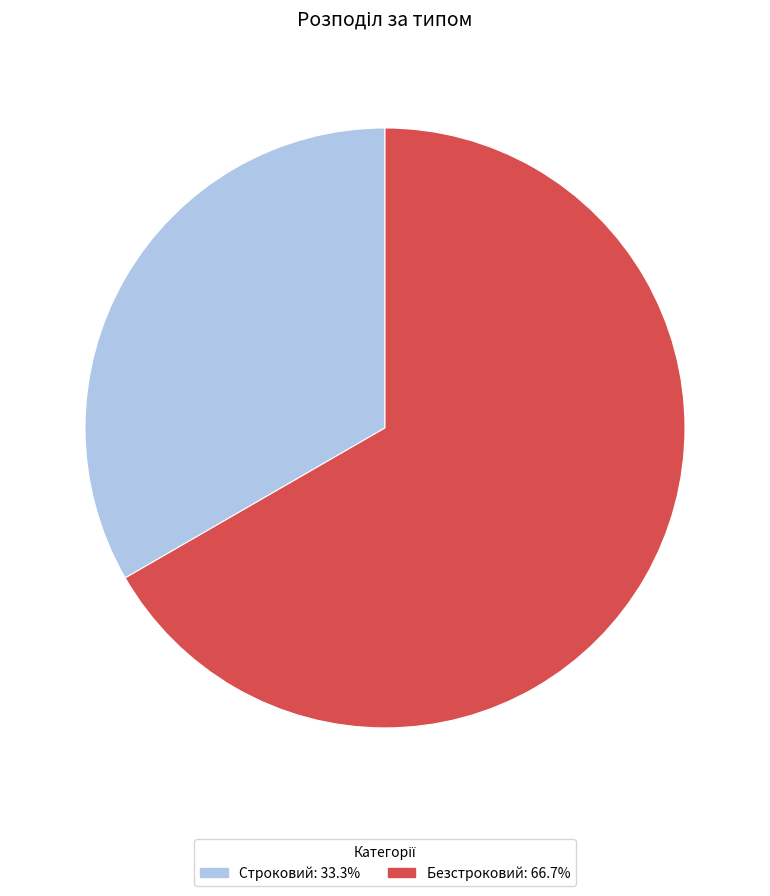

How many slices are in this pie chart?

2